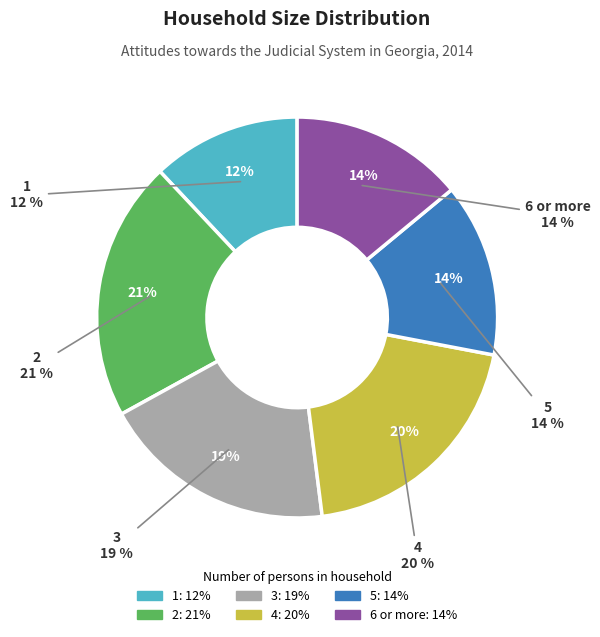

To the nearest percent, what is the average slice percentage?

17%